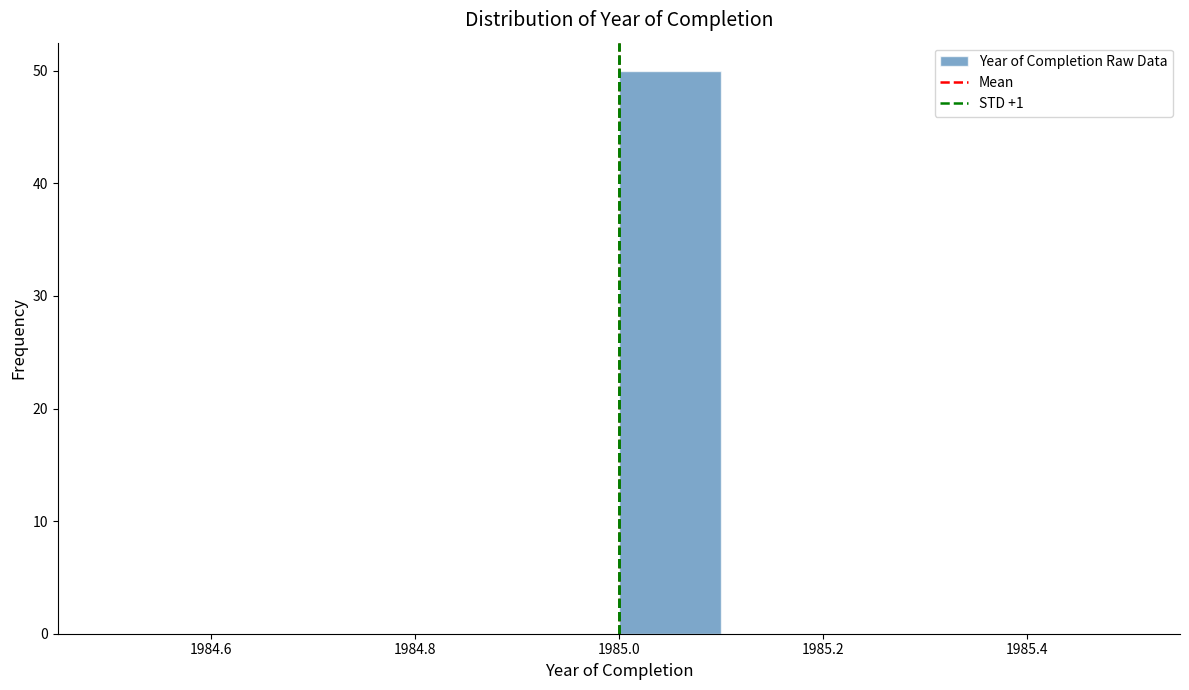

Over which range of the x-axis is the bar tallest?

1985.0 to 1985.1